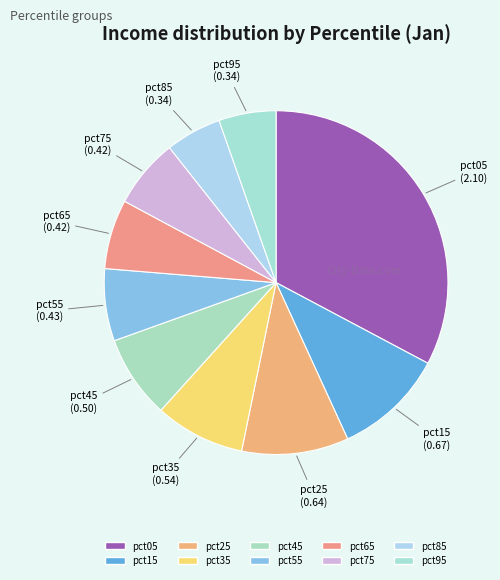

What is the total percentage of pct65 and pct15?

16.9%